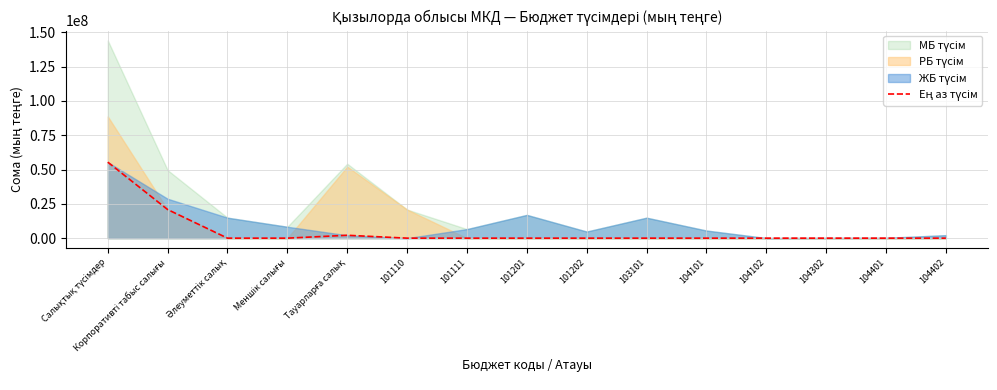

What is the label of the 7th point from the left?

101111